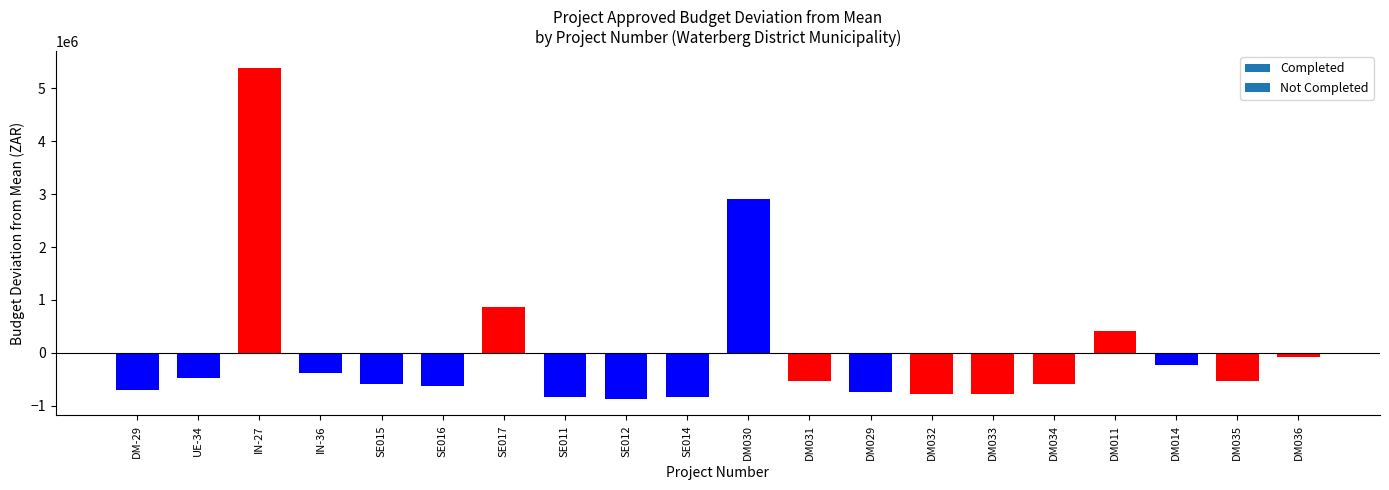

What is the difference between the maximum and second lowest values?

6223639.4